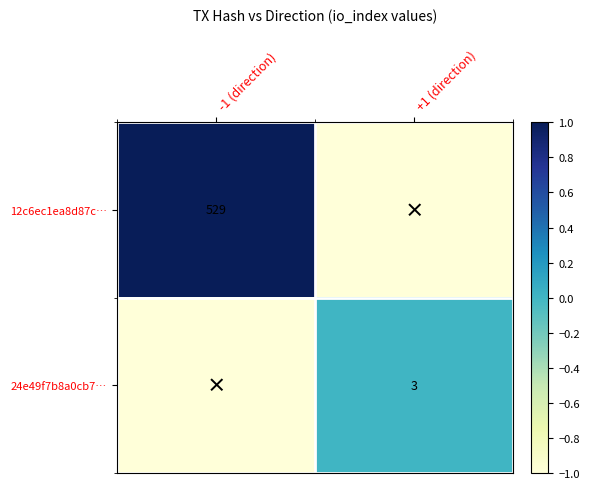

Between -1 (direction) and +1 (direction), which is larger?

-1 (direction)